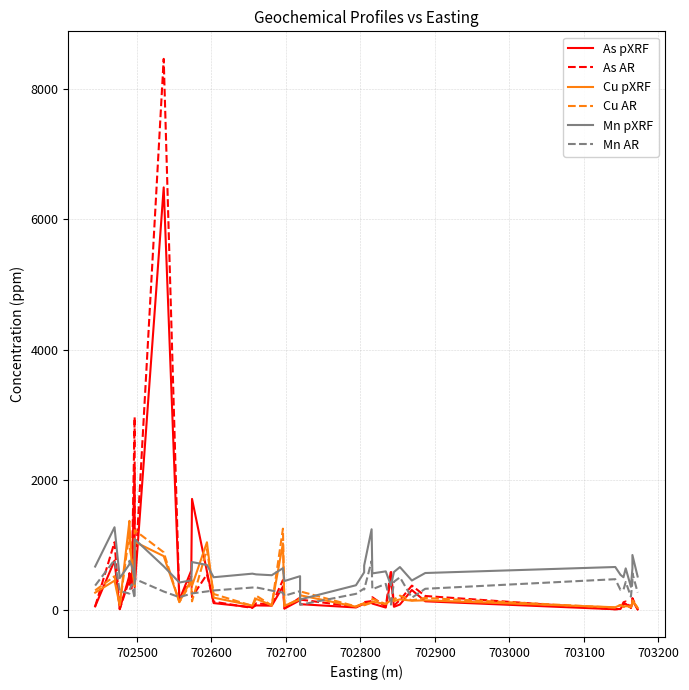

True or false: Mn pXRF and Mn AR cross at least once.

False